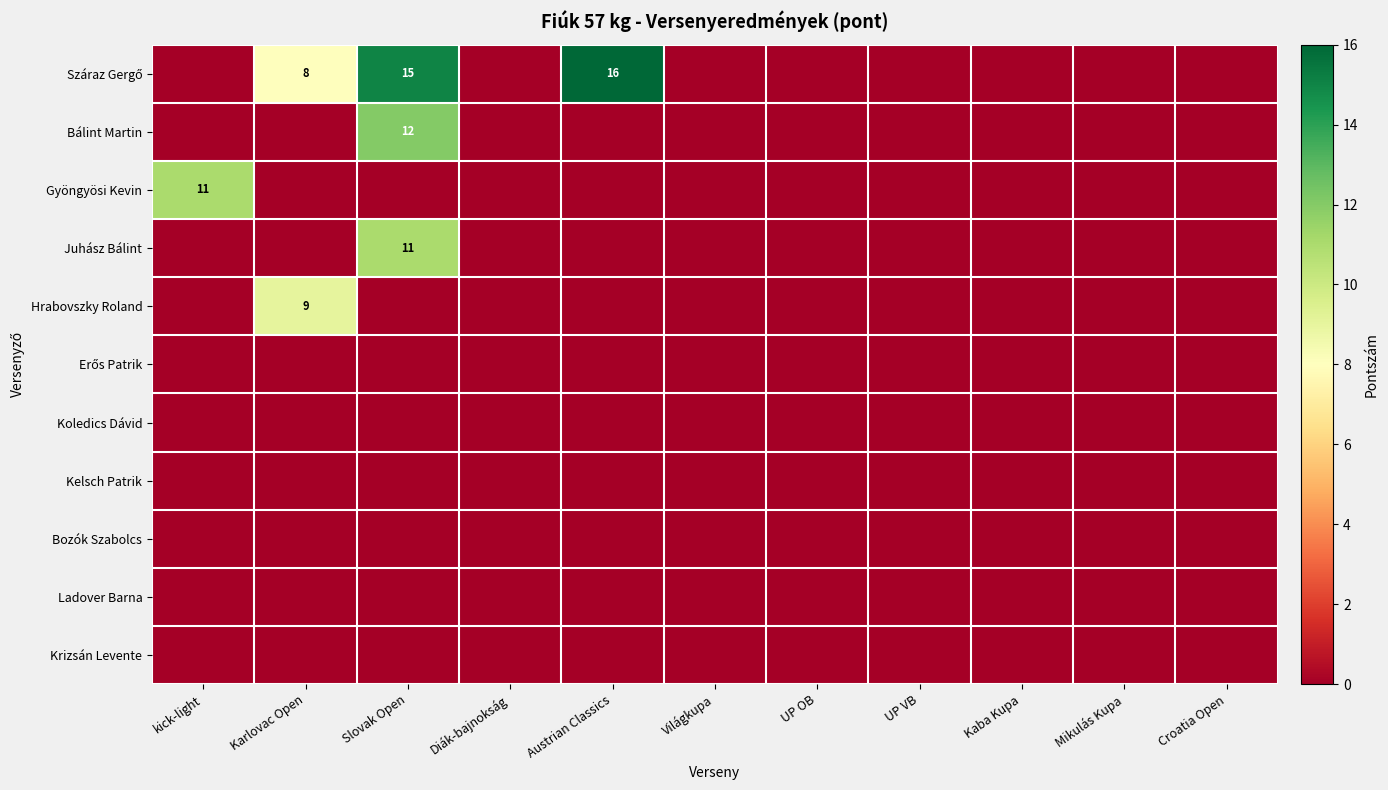

List the labels in order of Száraz Gergő value, smallest first.

kick-light, Diák-bajnokság, Világkupa, UP OB, UP VB, Kaba Kupa, Mikulás Kupa, Croatia Open, Karlovac Open, Slovak Open, Austrian Classics